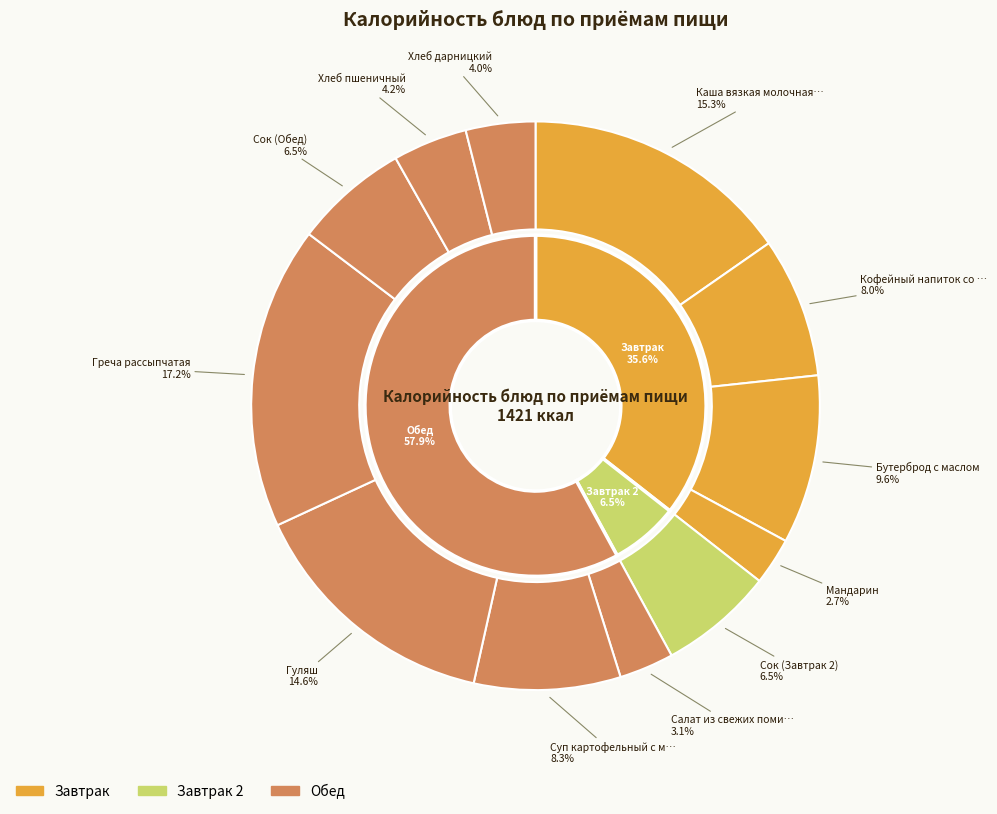

Which slice is the largest?

Греча рассыпчатая